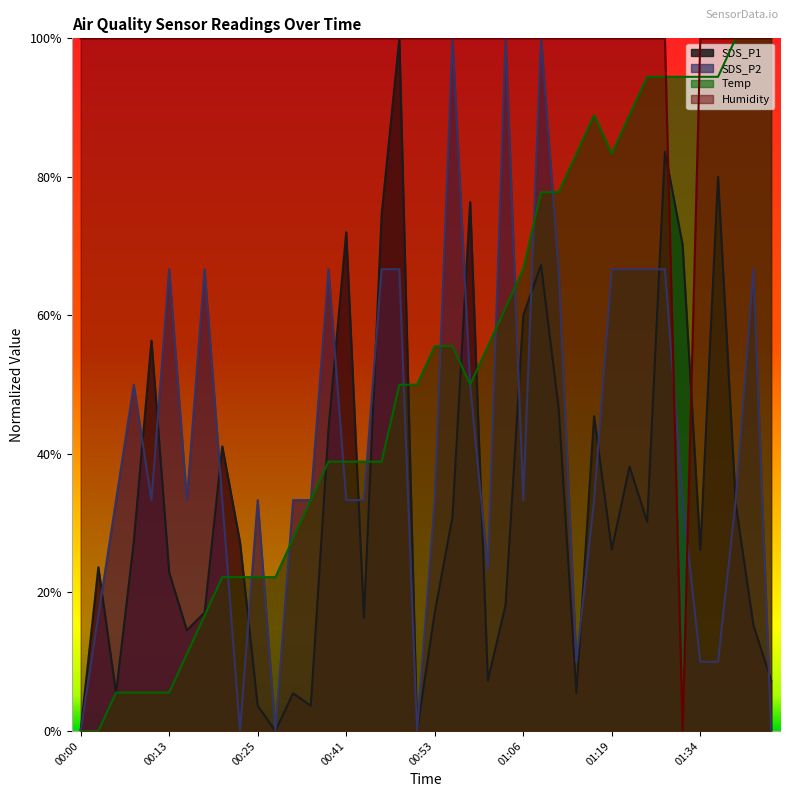

Which series has the largest total across all categories?

Humidity